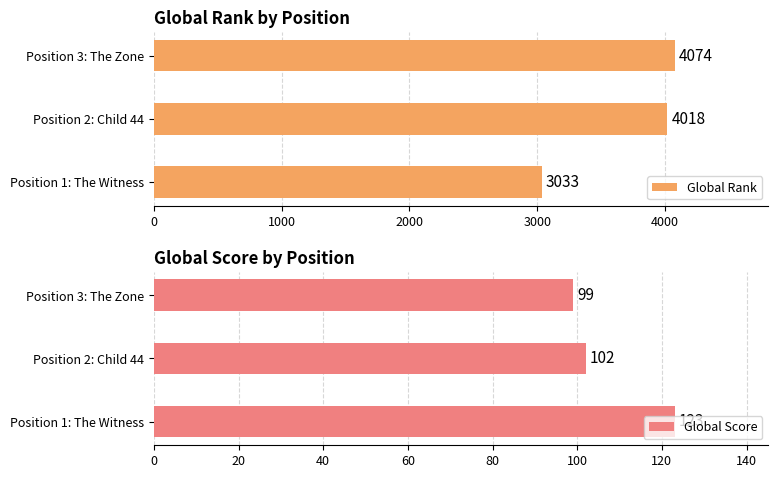

List the series in order of their overall mean, lowest first.

Global Score, Global Rank